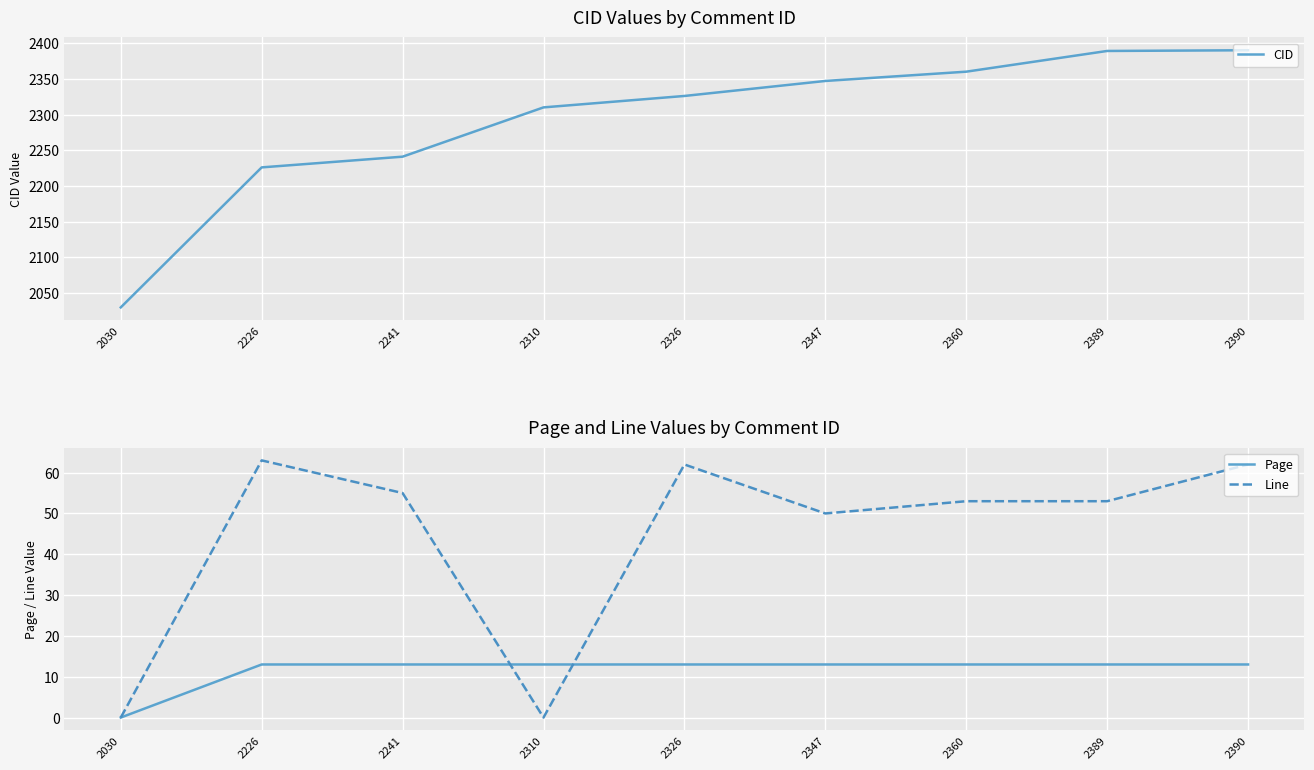

True or false: Line has a value of 0 at 2030.

True